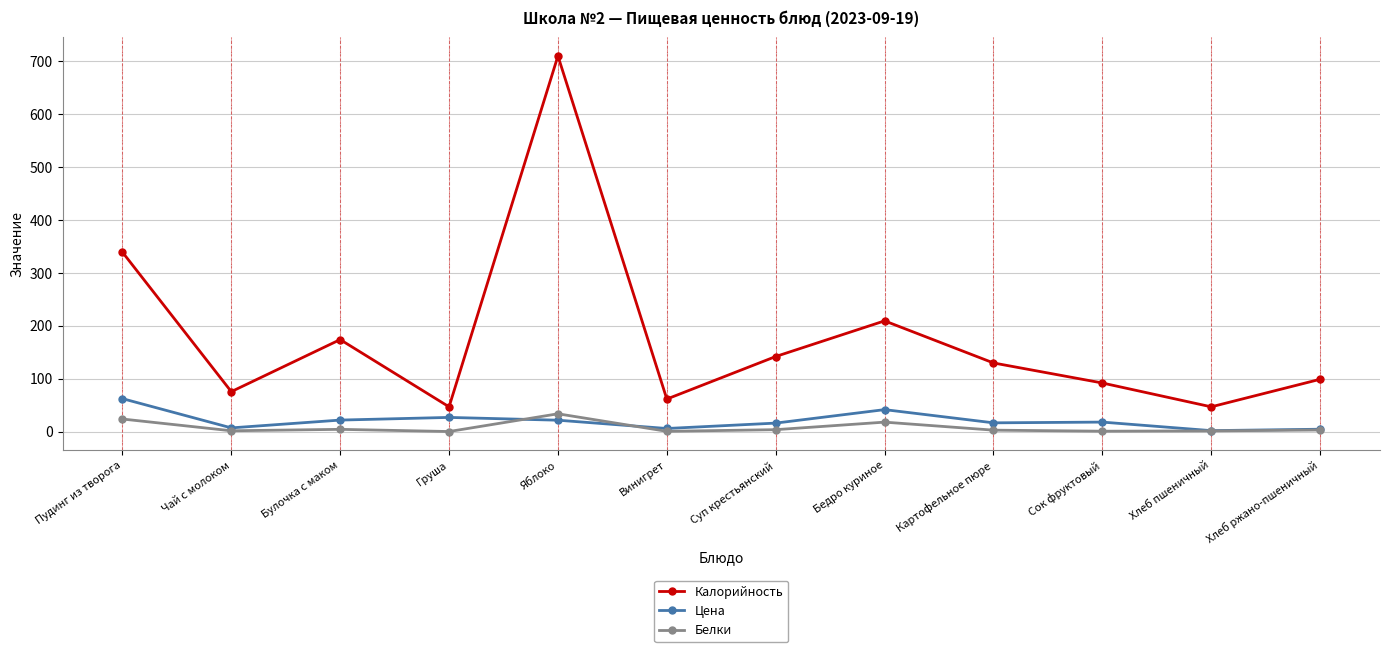

How many lines are shown in the chart?

3